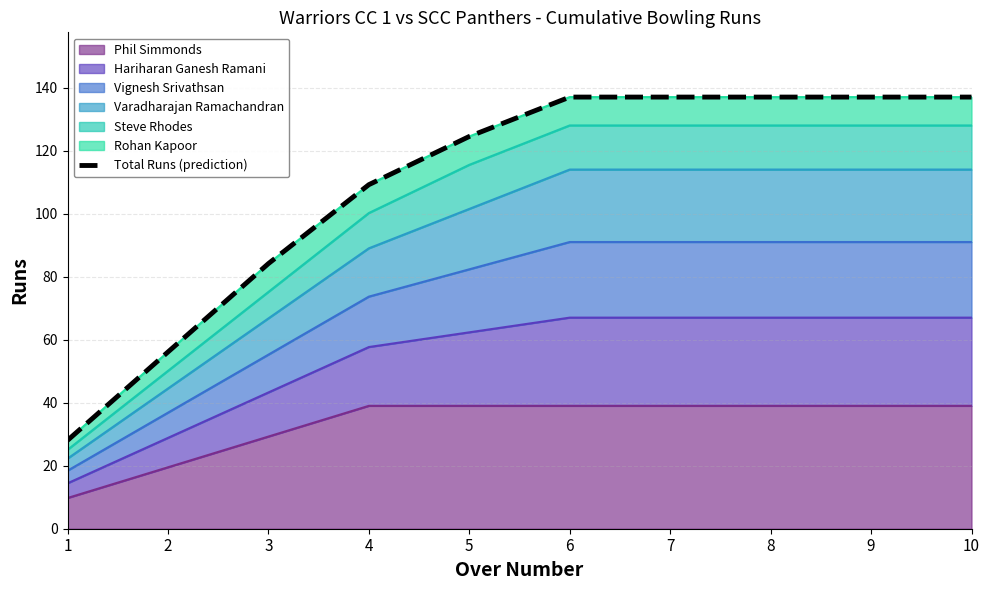

Rank the categories by value from lowest to highest.

1, 2, 3, 4, 5, 6, 7, 8, 9, 10